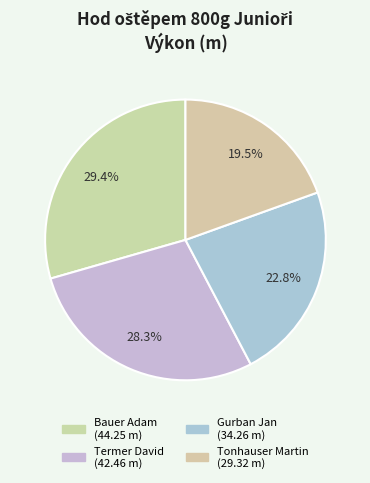

Is there any slice that represents more than half of the pie?

No